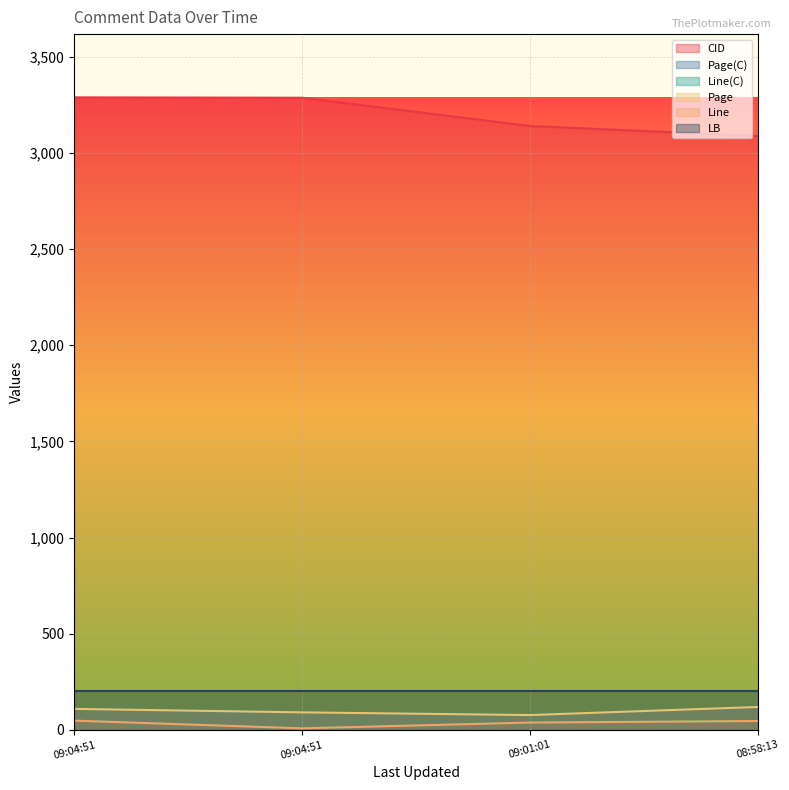

The value of Line at 09:01:01 is 38. True or false?

True